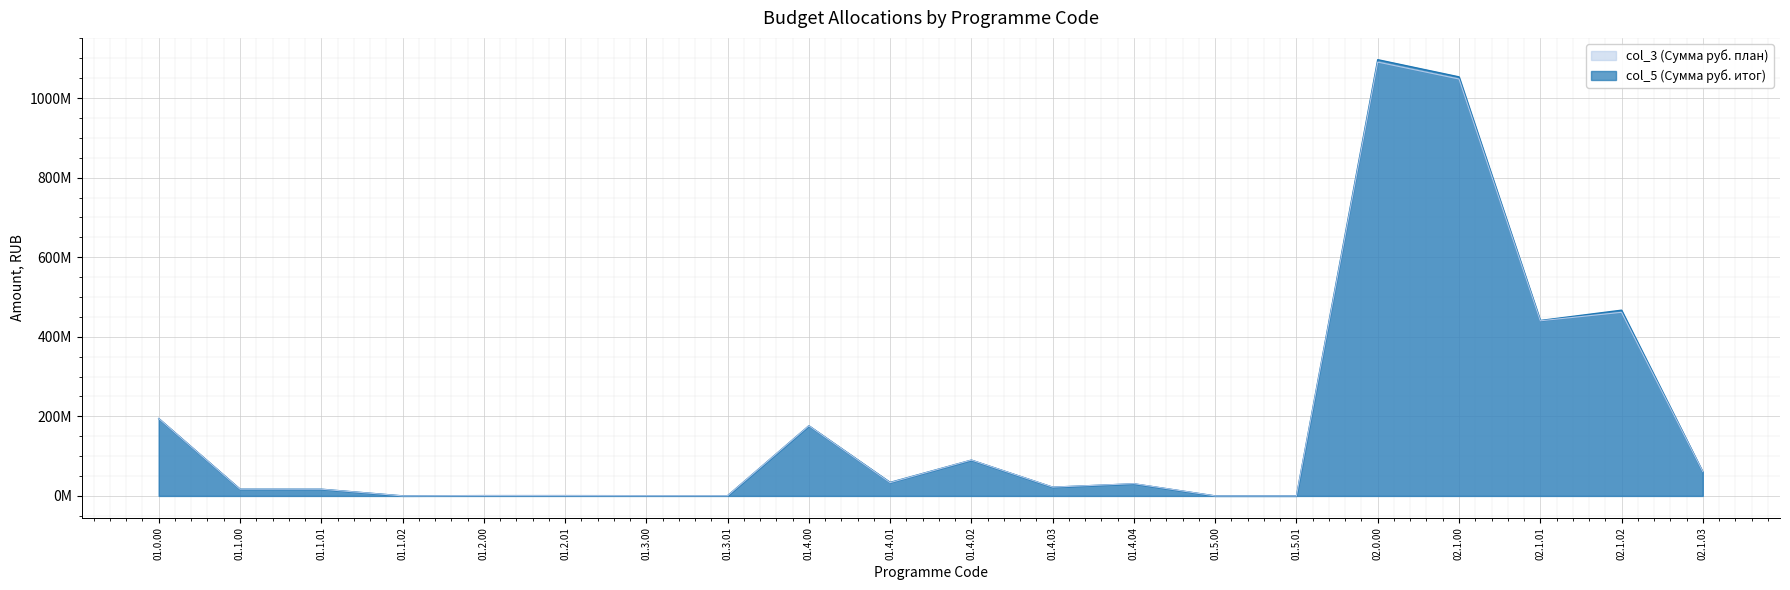

How many distinct data groups are displayed?

2